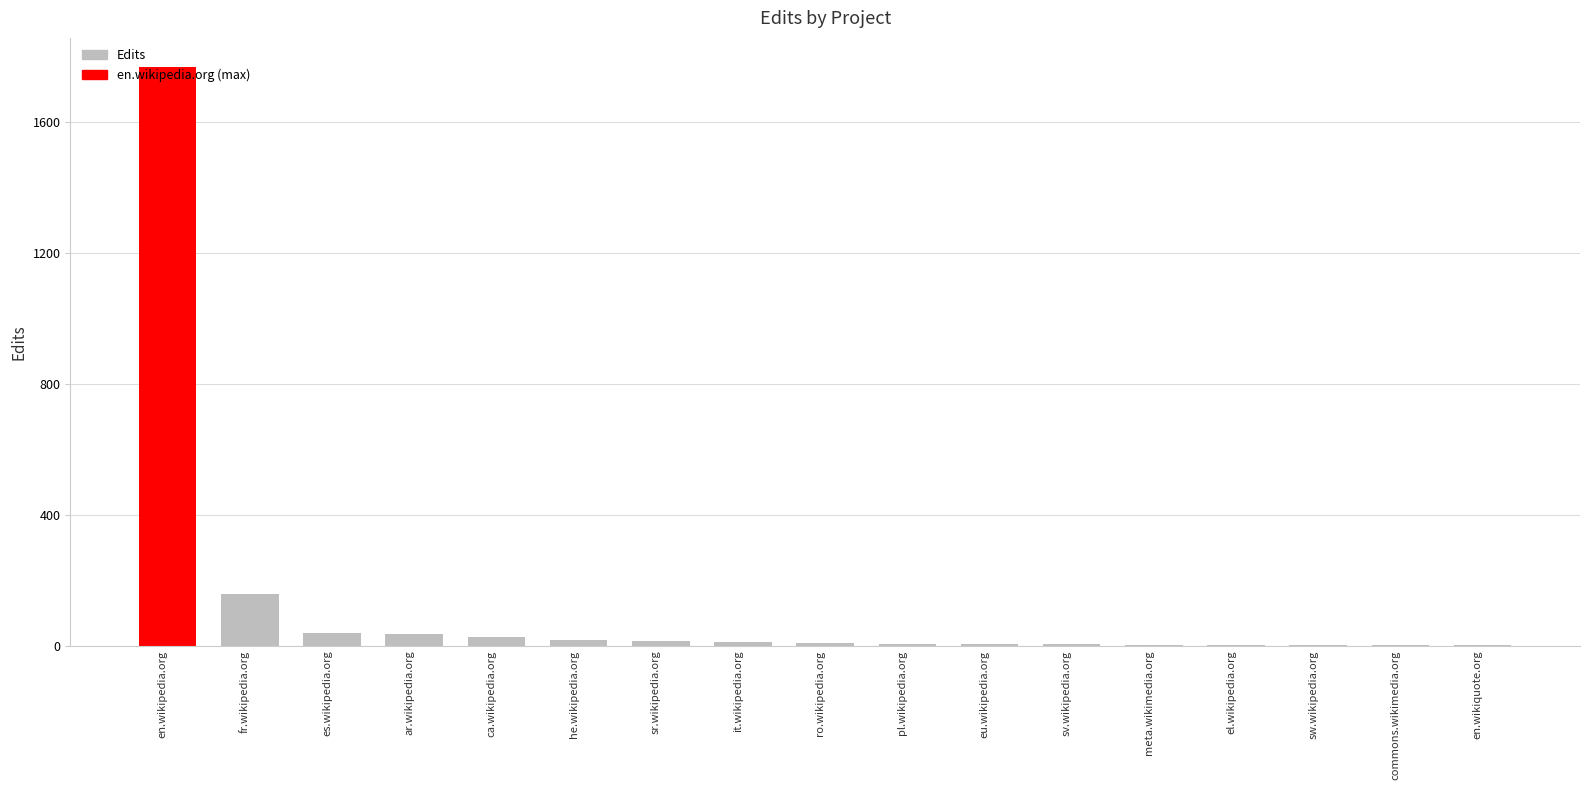

What is the approximate value at es.wikipedia.org?

40